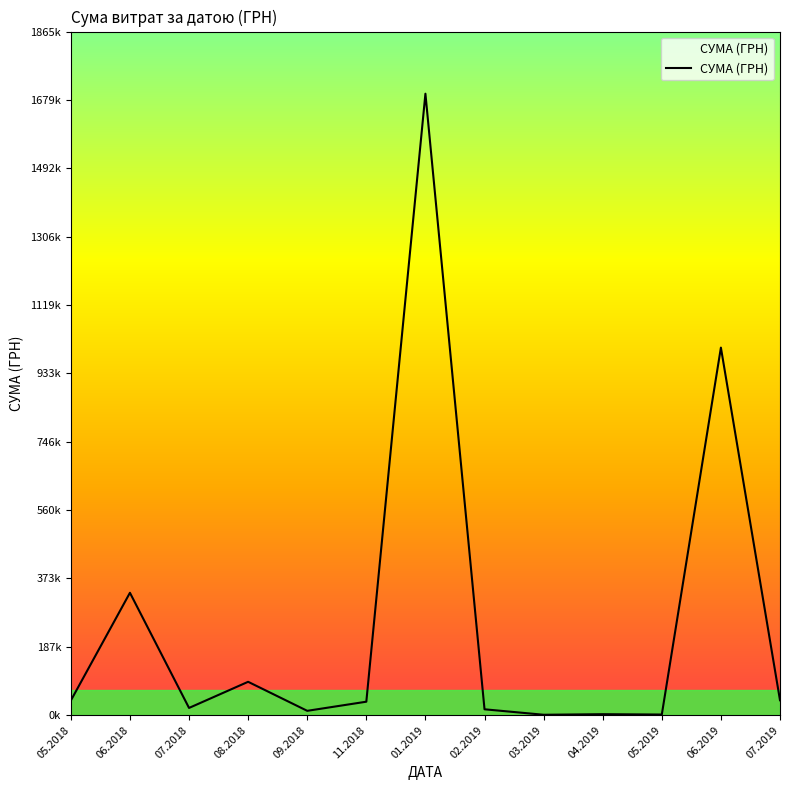

Where is the first local maximum?

06.2018